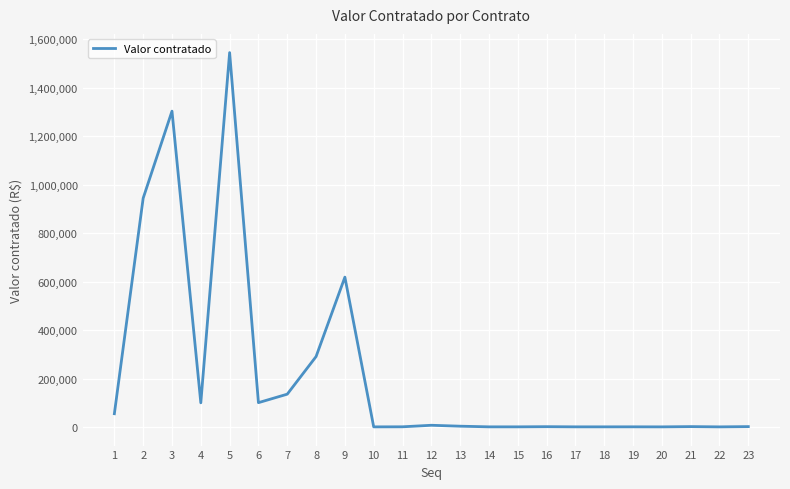

True or false: the data shows 700.0 at 10.

True